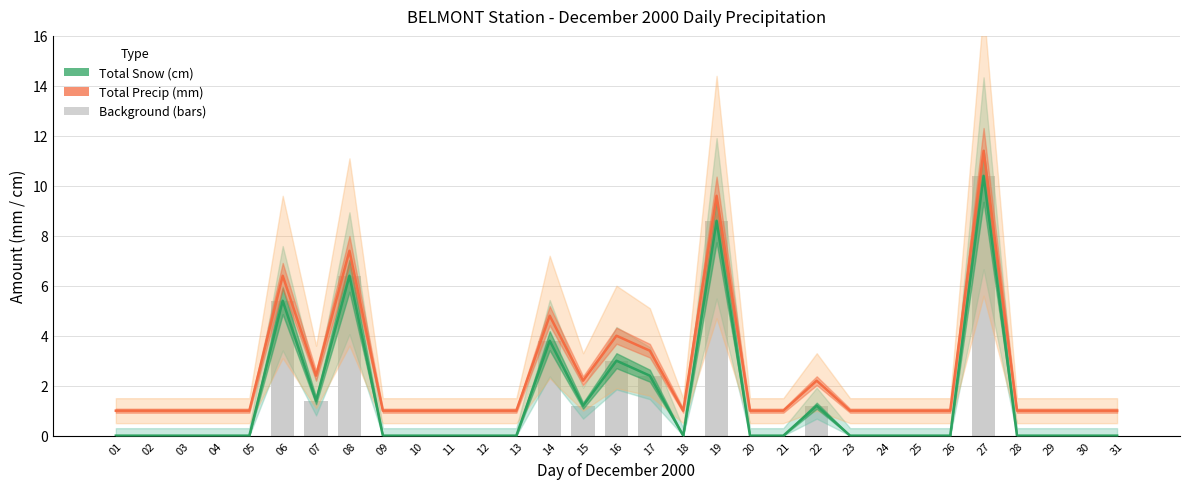

Reading left to right, extract all data points from this chart.

Total Snow (cm): 01=0.0	02=0.0	03=0.0	04=0.0	05=0.0	06=5.4	07=1.4	08=6.4	09=0.0	10=0.0	11=0.0	12=0.0	13=0.0	14=3.8	15=1.2	16=3.0	17=2.4	18=0.0	19=8.6	20=0.0	21=0.0	22=1.2	23=0.0	24=0.0	25=0.0	26=0.0	27=10.4	28=0.0	29=0.0	30=0.0	31=0.0
Total Precip (mm): 01=1.0	02=1.0	03=1.0	04=1.0	05=1.0	06=6.4	07=2.4	08=7.4	09=1.0	10=1.0	11=1.0	12=1.0	13=1.0	14=4.8	15=2.2	16=4.0	17=3.4	18=1.0	19=9.6	20=1.0	21=1.0	22=2.2	23=1.0	24=1.0	25=1.0	26=1.0	27=11.4	28=1.0	29=1.0	30=1.0	31=1.0